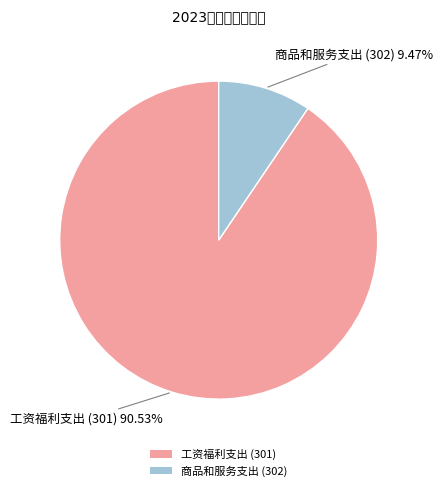

The 商品和服务支出 (302) slice represents 1% of the pie. True or false?

False